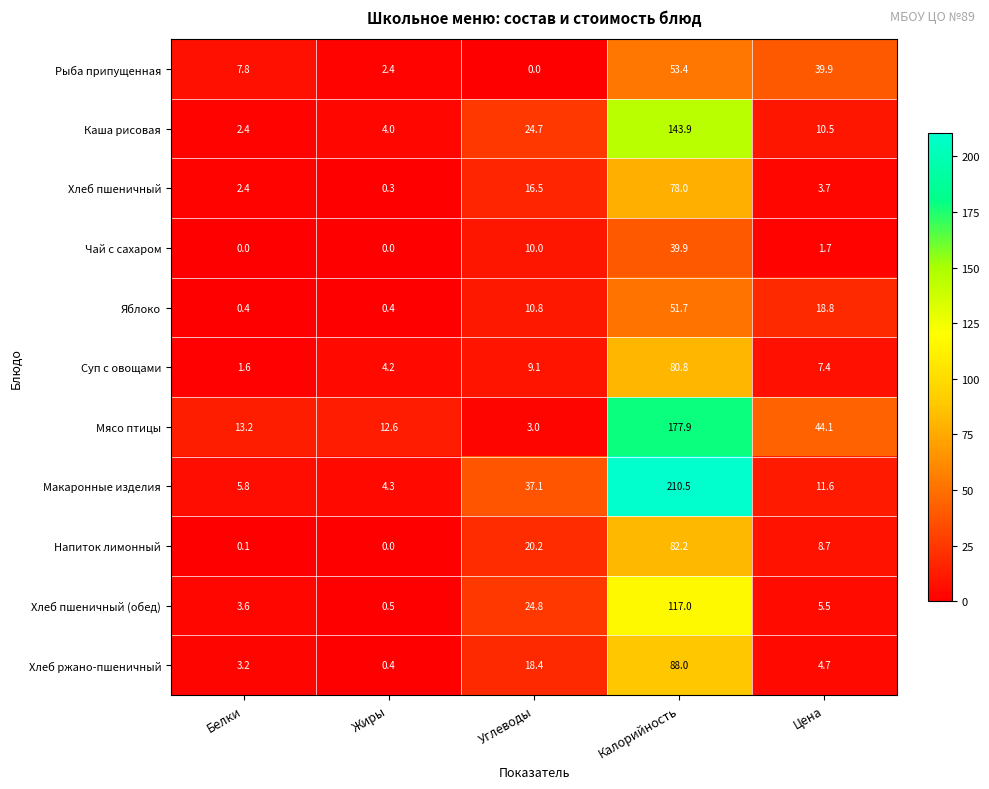

At Углеводы, list the series in order from smallest to largest.

Рыба припущенная, Мясо птицы, Суп с овощами, Чай с сахаром, Яблоко, Хлеб пшеничный, Хлеб ржано-пшеничный, Напиток лимонный, Каша рисовая, Хлеб пшеничный (обед), Макаронные изделия